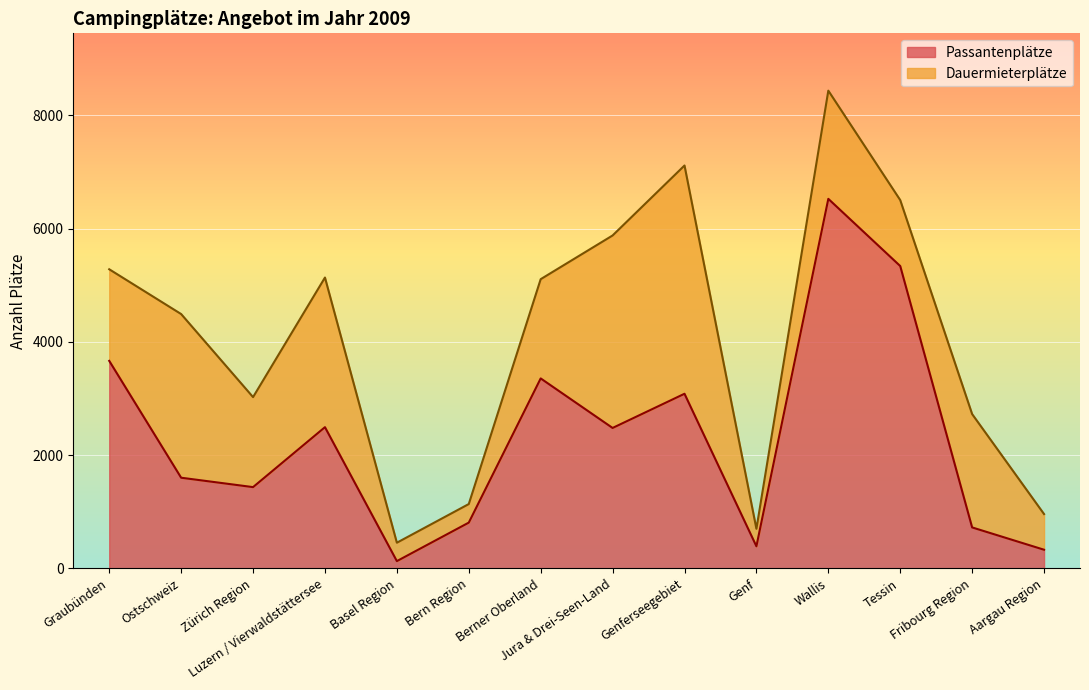

At which label is the value closest to 3327?

Berner Oberland